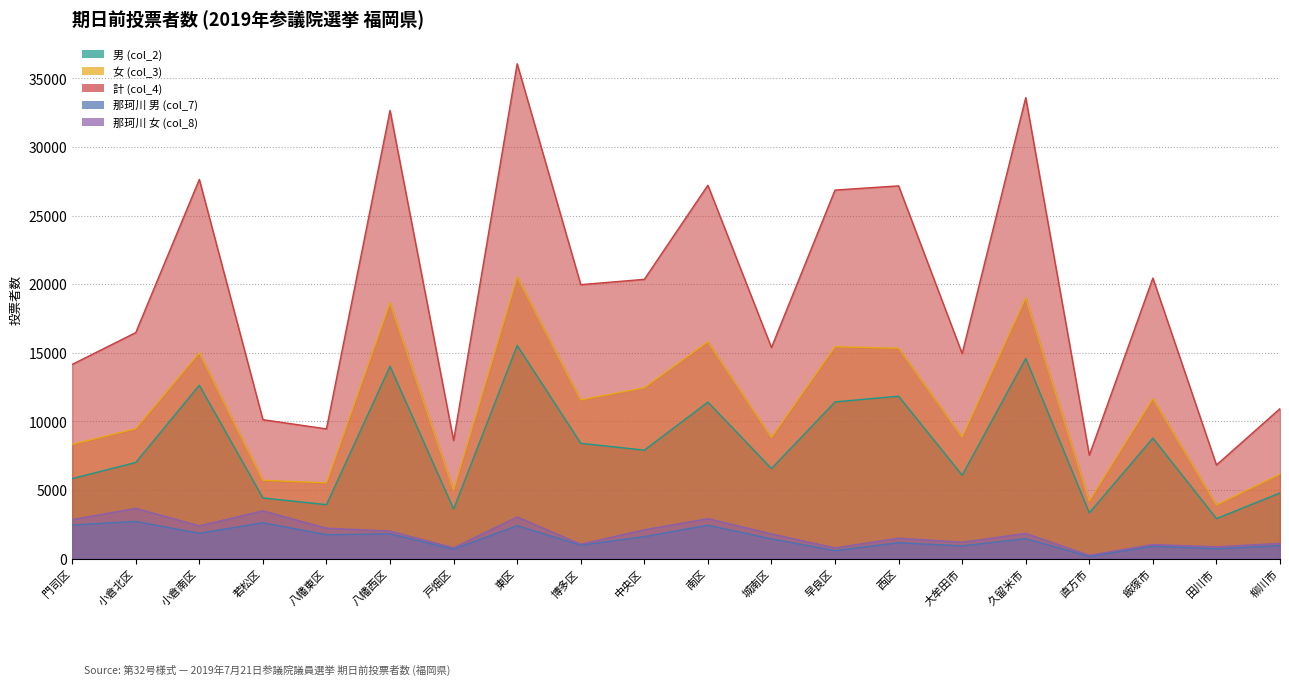

Rank the categories by 男 (col_2) value from highest to lowest.

東区, 久留米市, 八幡西区, 小倉南区, 西区, 早良区, 南区, 飯塚市, 博多区, 中央区, 小倉北区, 城南区, 大牟田市, 門司区, 柳川市, 若松区, 八幡東区, 戸畑区, 直方市, 田川市